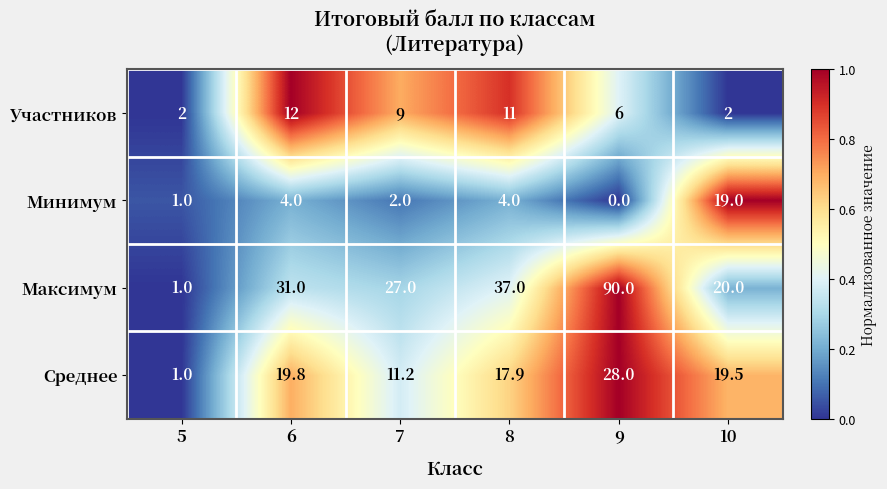

What is the difference between the highest and lowest values at 10?

18.0